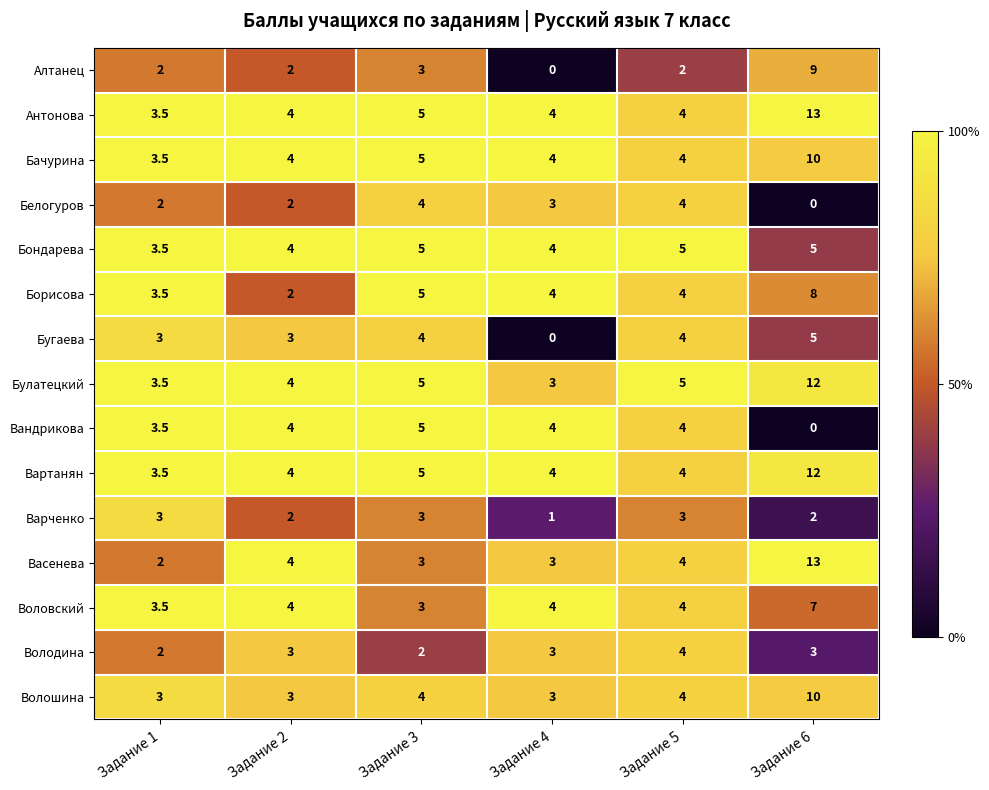

The value of Булатецкий at Задание 6 is 20.2. True or false?

False